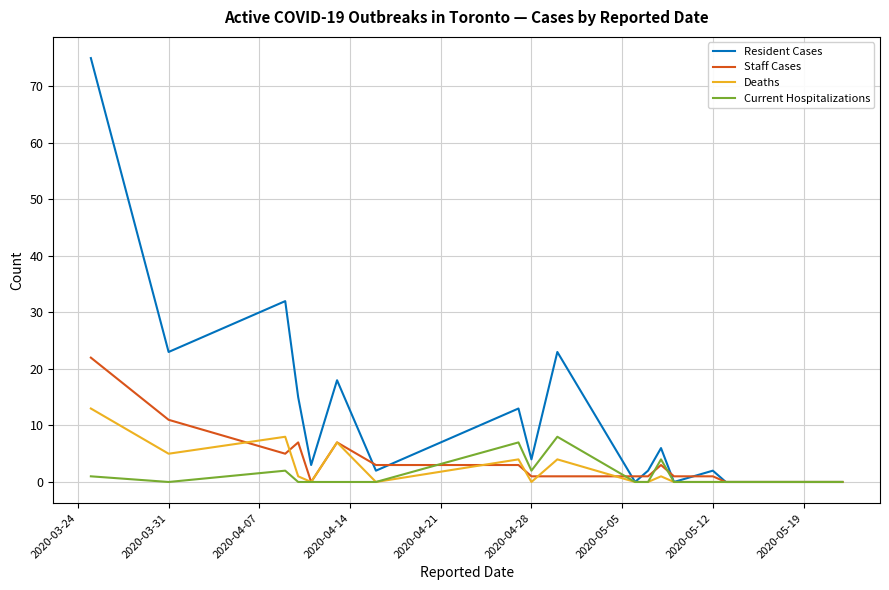

List the series in order of their peak value, lowest first.

Current Hospitalizations, Deaths, Staff Cases, Resident Cases